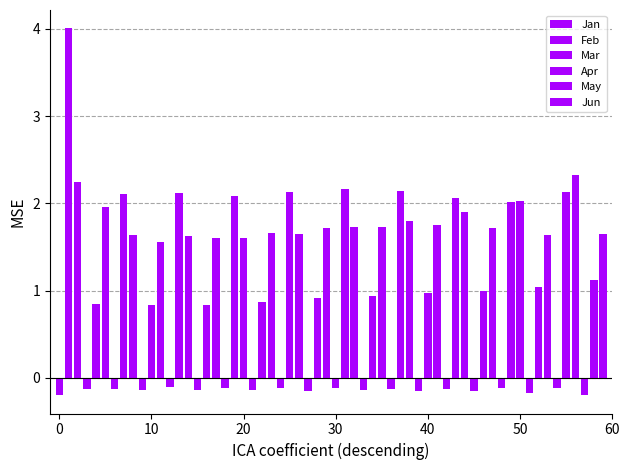

Rank the series at pct15 from lowest to highest value.

Apr, Jan, May, Jun, Mar, Feb